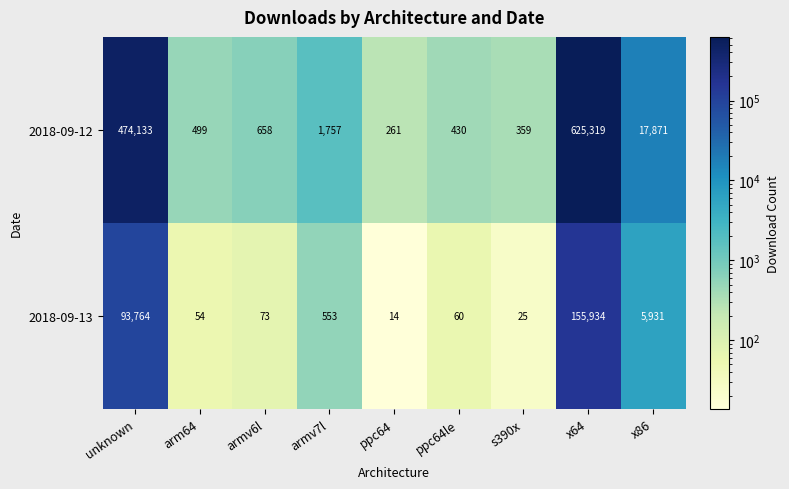

Which series has the largest total across all categories?

2018-09-12